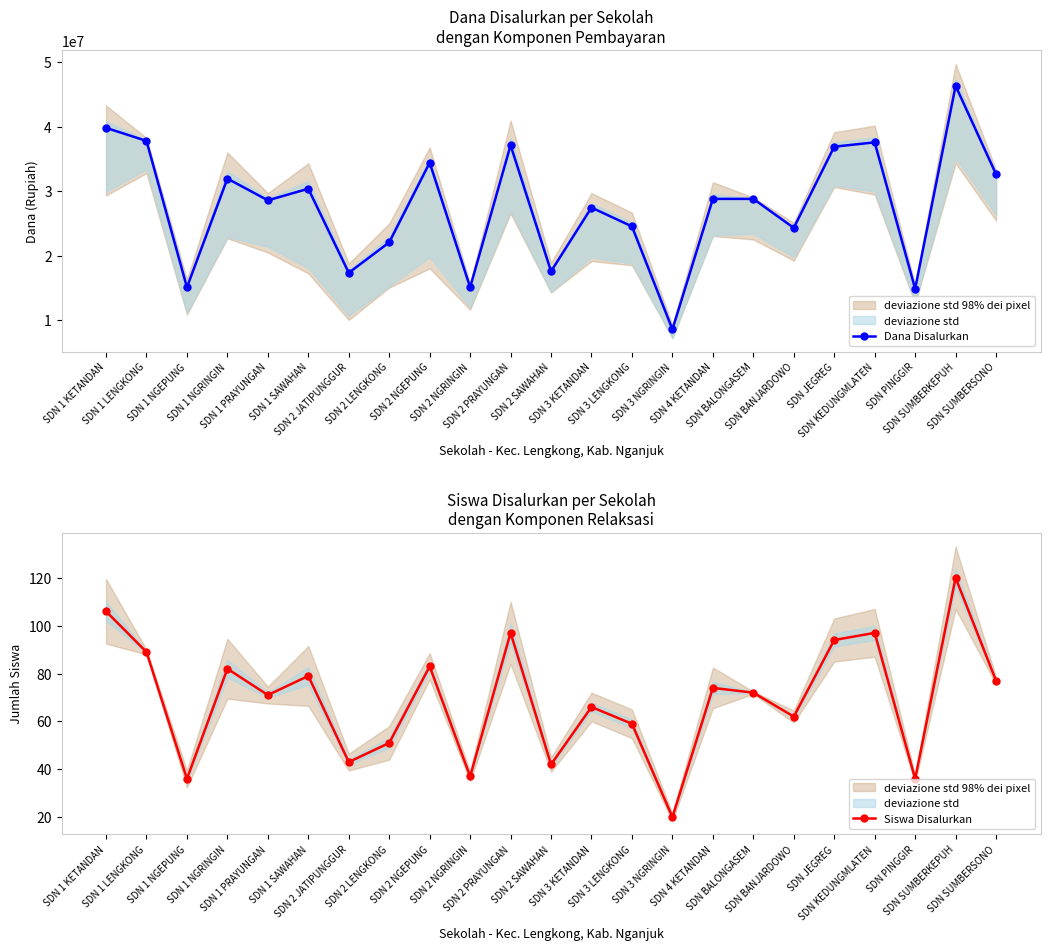

What are all the series names shown in the legend?

Dana Disalurkan, Siswa Disalurkan